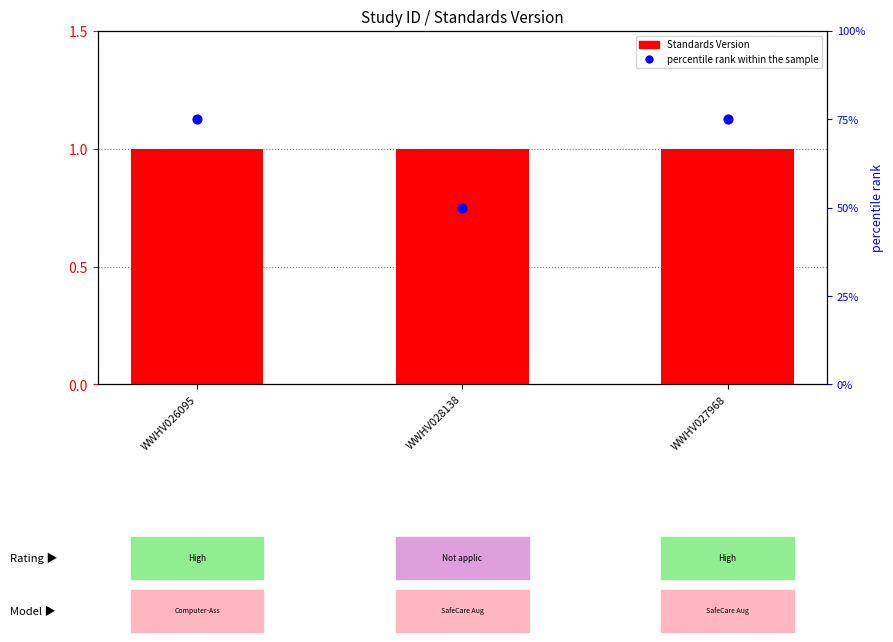

At how many categories does at least one series exceed 14?

3